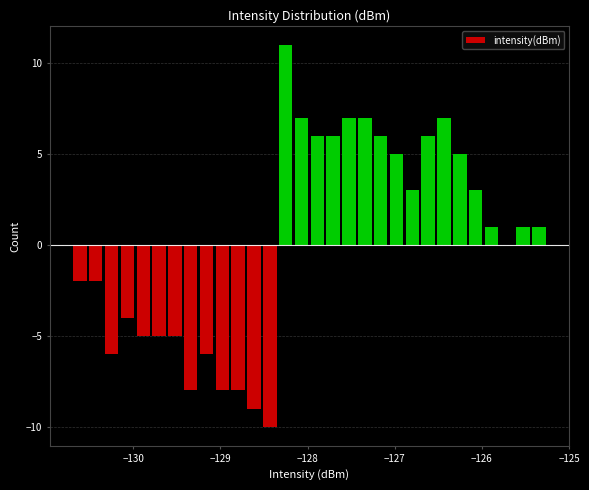

Read against the x-axis, roughly where is the centre of the tallest bar?

-128.2